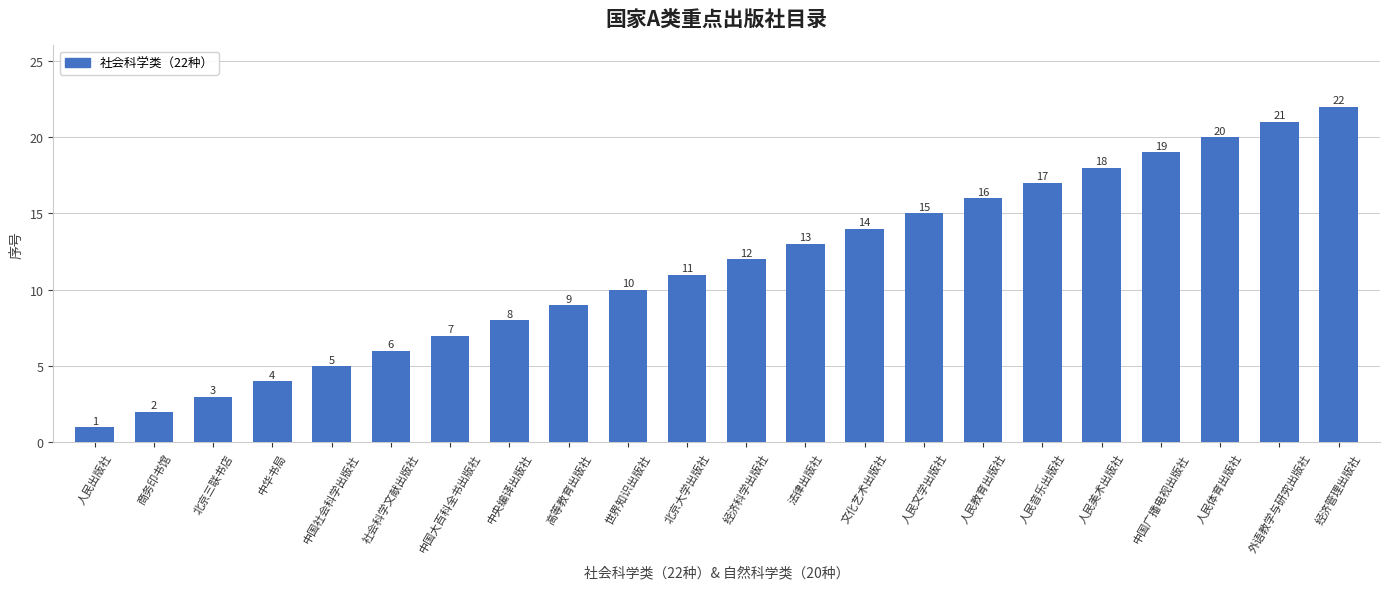

The chart shows a value of 4 at 中央编译出版社. True or false?

False